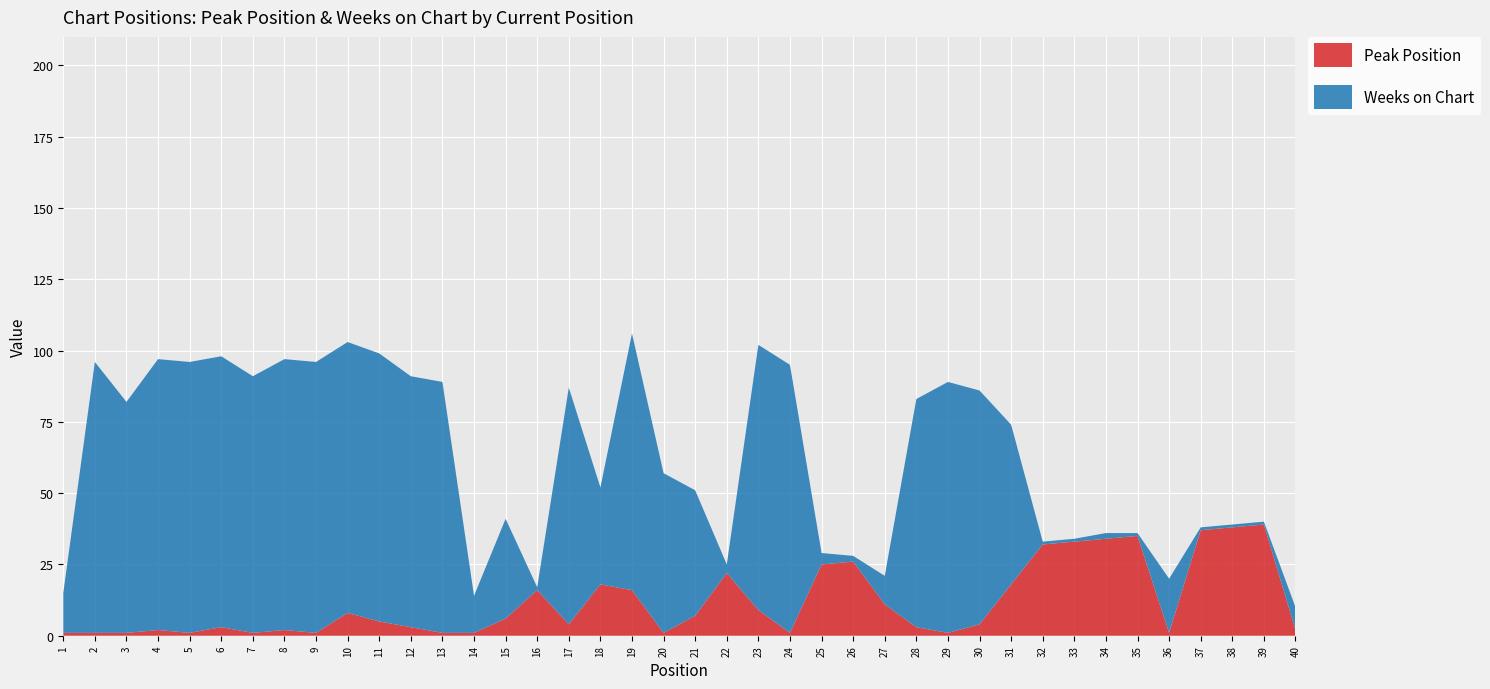

Reading left to right, list all the values displayed in this chart.

Peak Position: 1	1	1	2	1	3	1	2	1	8	5	3	1	1	6	16	4	18	16	1	7	22	9	1	25	26	11	3	1	4	18	32	33	34	35	1	37	38	39	2
Weeks on Chart: 14	95	81	95	95	95	90	95	95	95	94	88	88	13	35	1	83	34	90	56	44	3	93	94	4	2	10	80	88	82	56	1	1	2	1	19	1	1	1	8